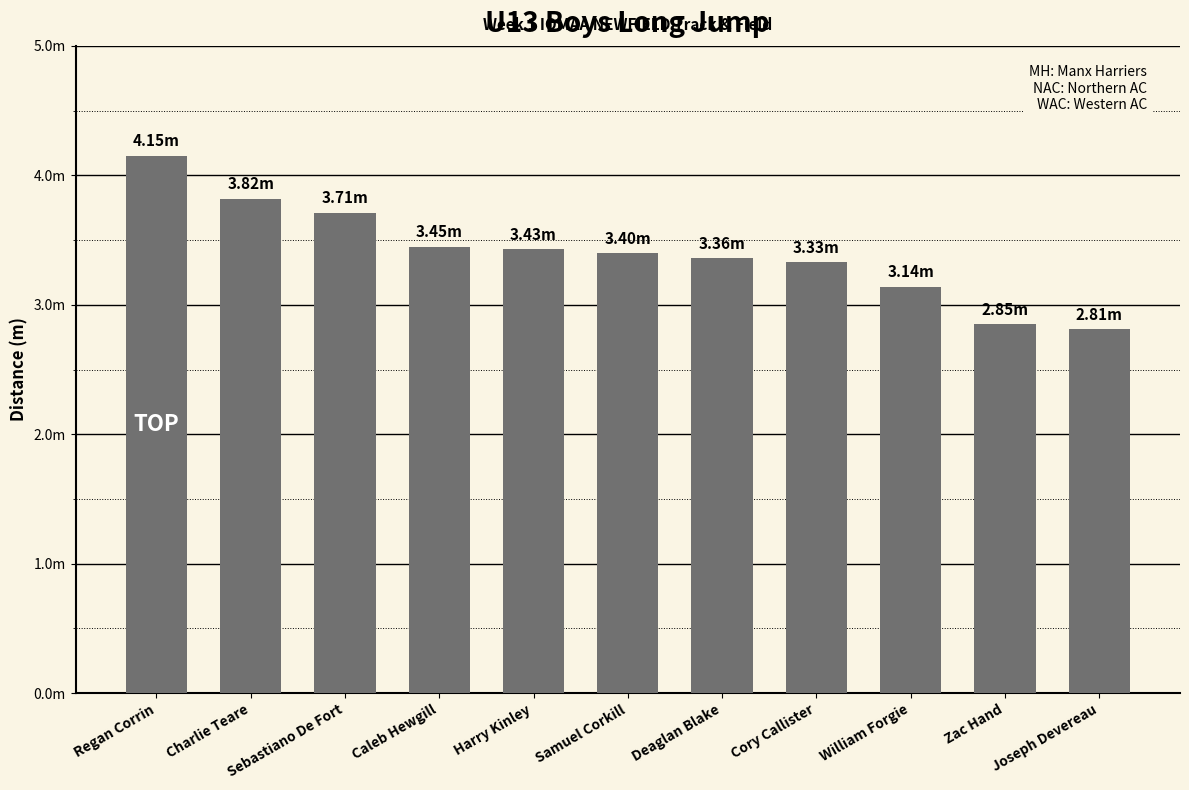

What is the greatest value displayed?

4.2